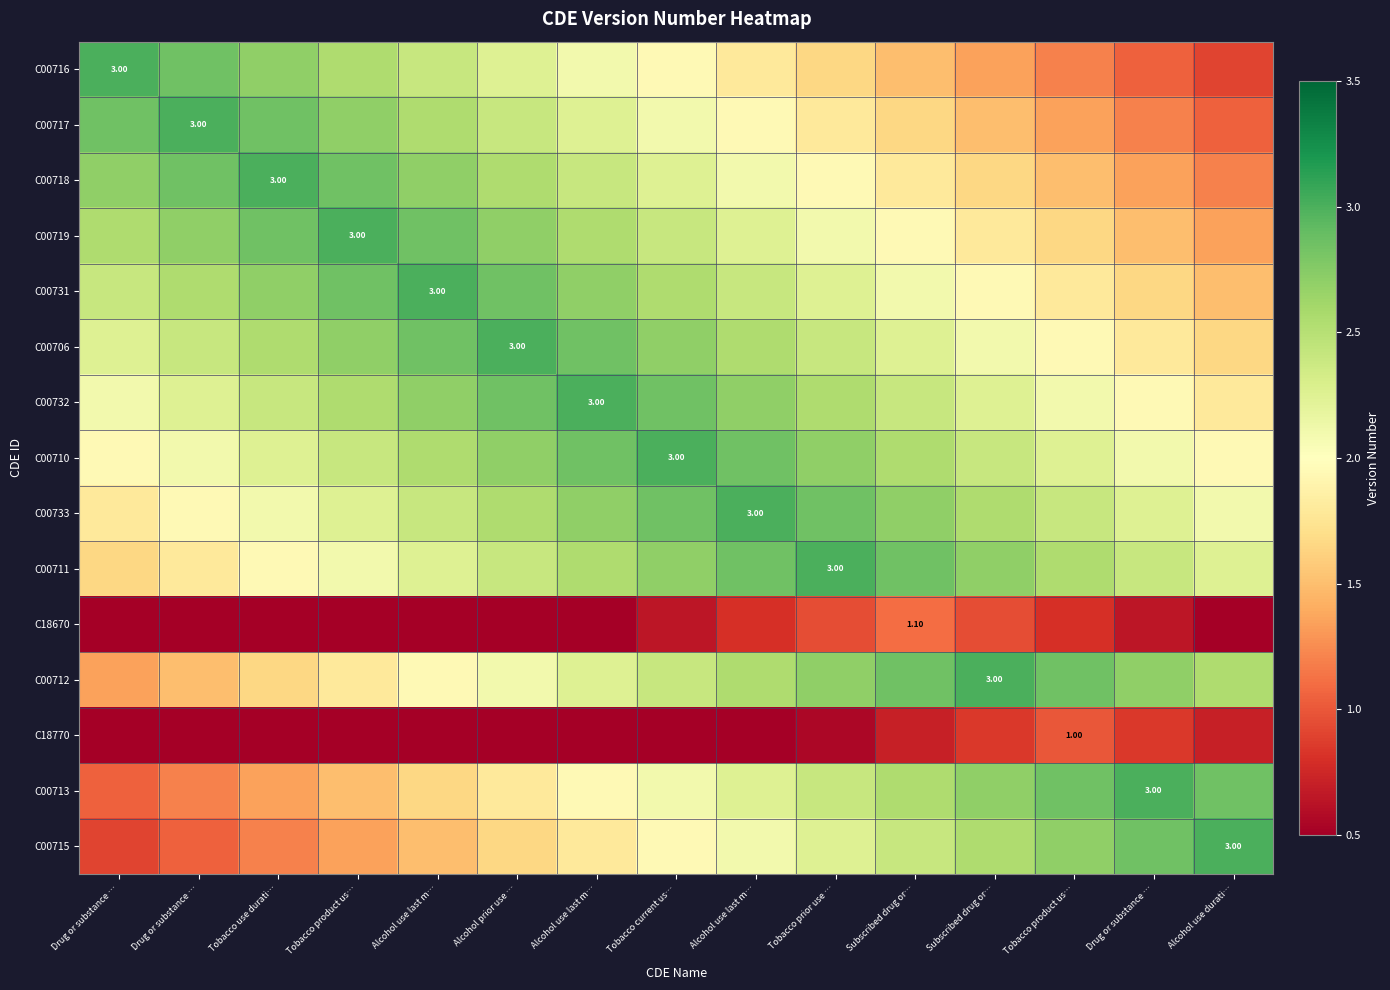

Between Alcohol use last m… and Alcohol prior use …, which is larger?

Alcohol prior use …